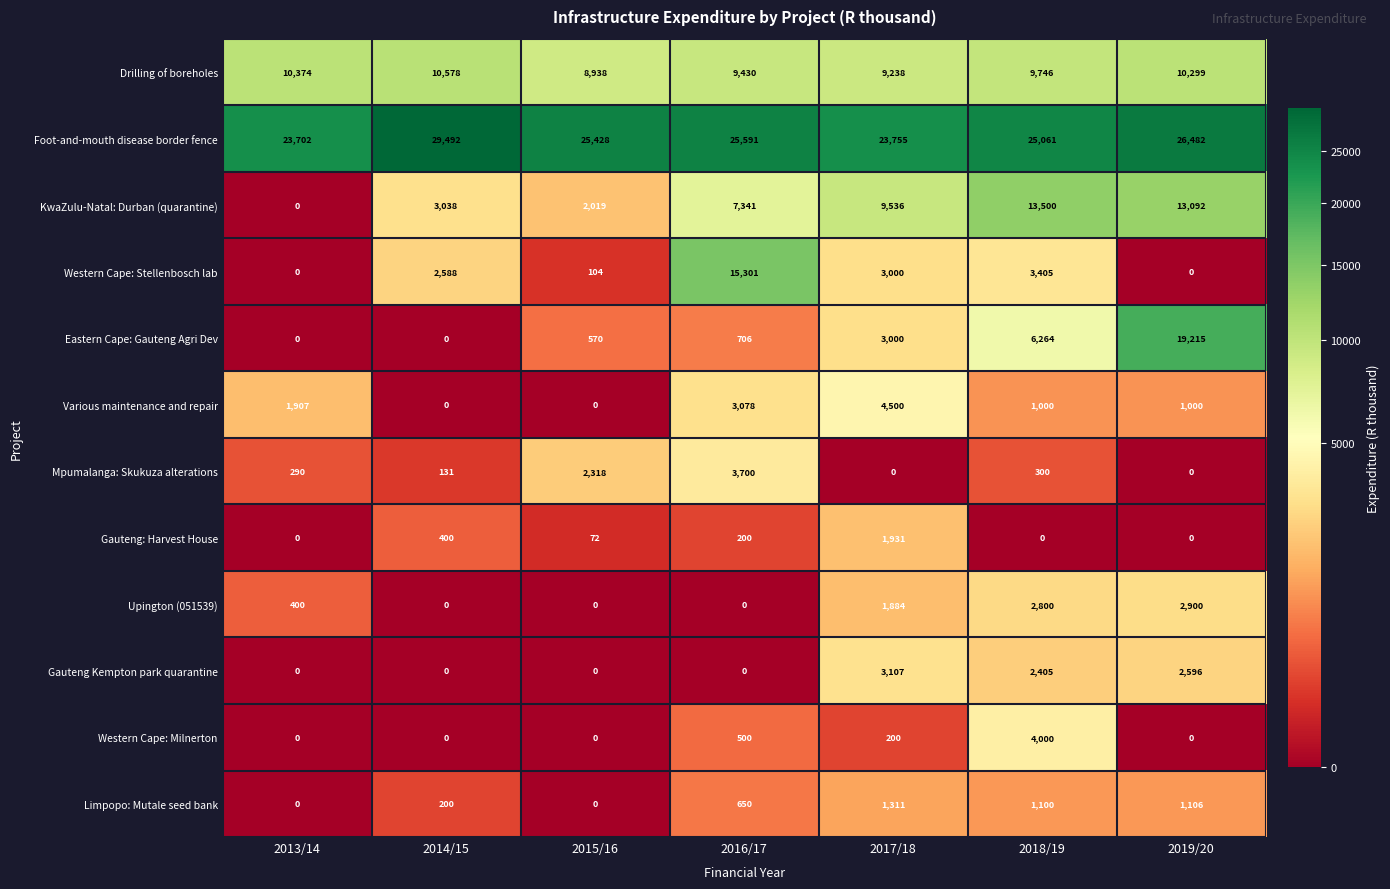

At which label is Limpopo: Mutale seed bank closest to 655?

2016/17